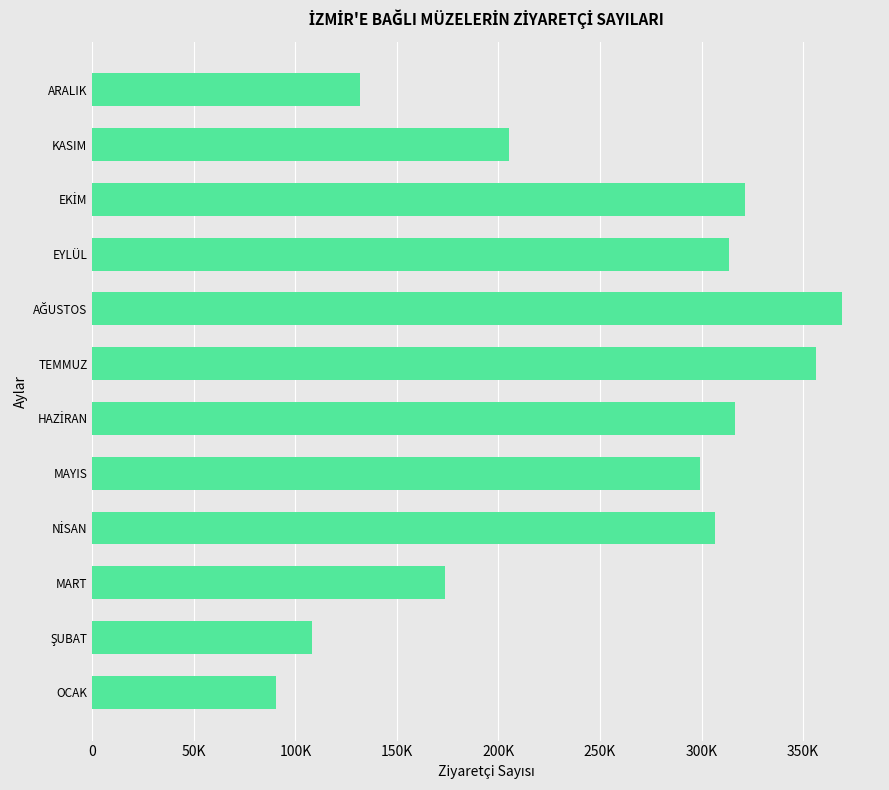

List the labels in order of value, smallest first.

OCAK, ŞUBAT, ARALIK, MART, KASIM, MAYIS, NİSAN, EYLÜL, HAZİRAN, EKİM, TEMMUZ, AĞUSTOS